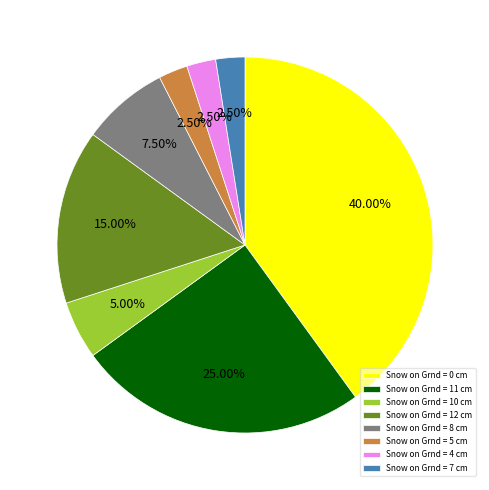

Combined, do Snow on Grnd = 8 cm and Snow on Grnd = 10 cm account for over 50%?

No